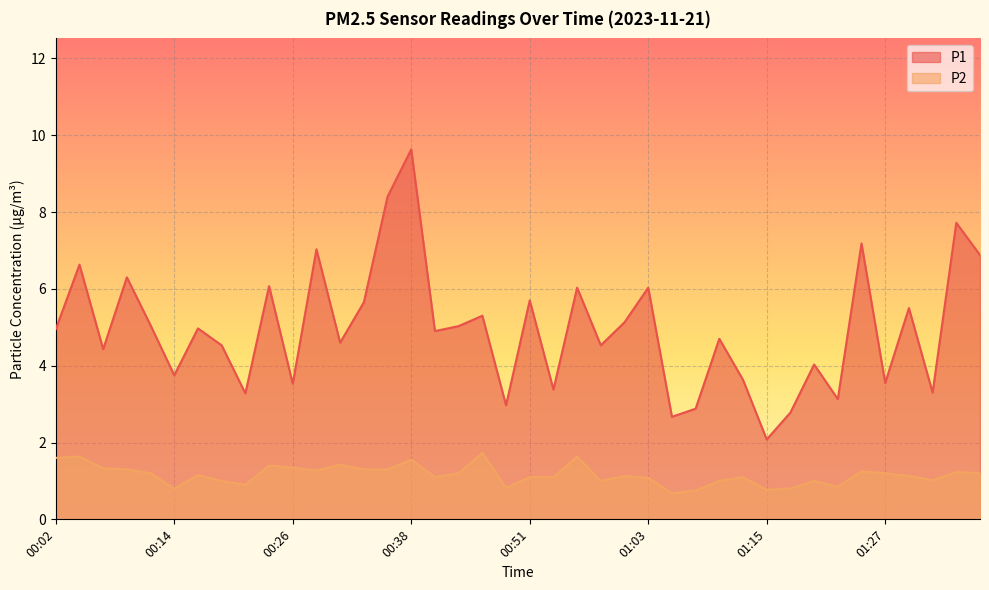

Is it true that P1 equals 4.0 at 00:48?

False